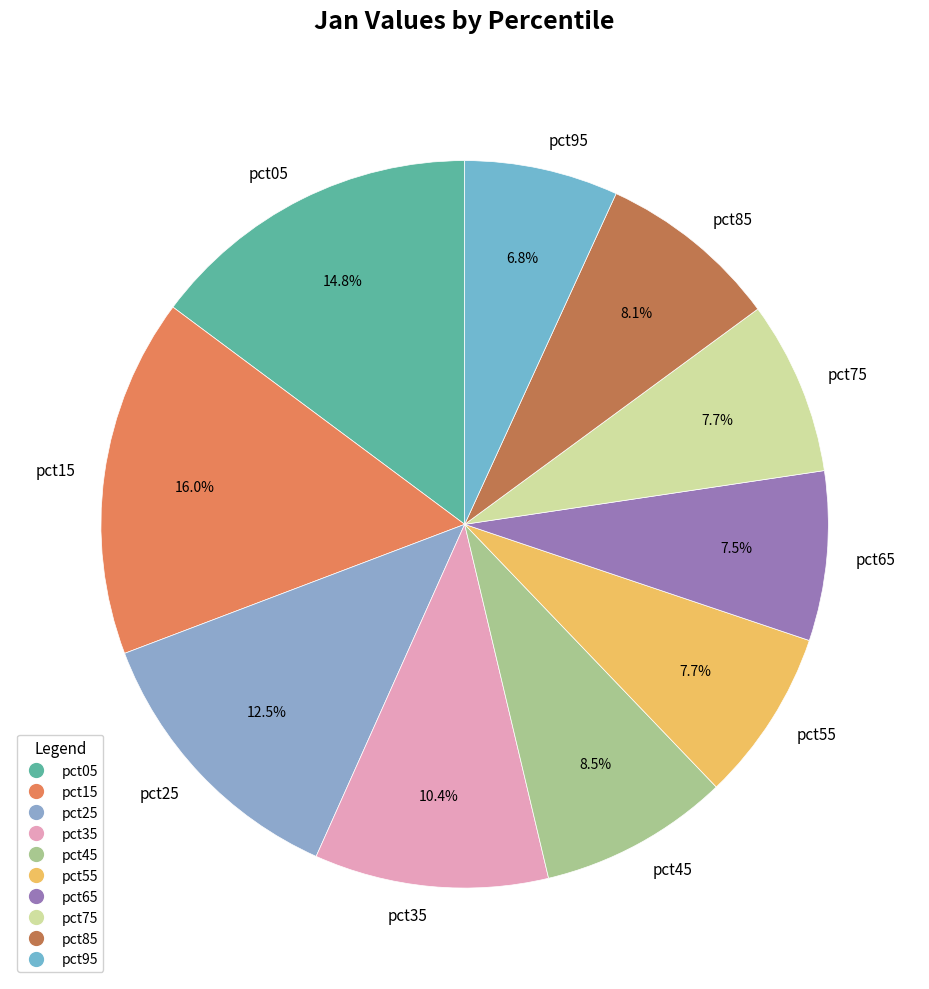

Is the sum of pct05 and pct15 greater than half?

No